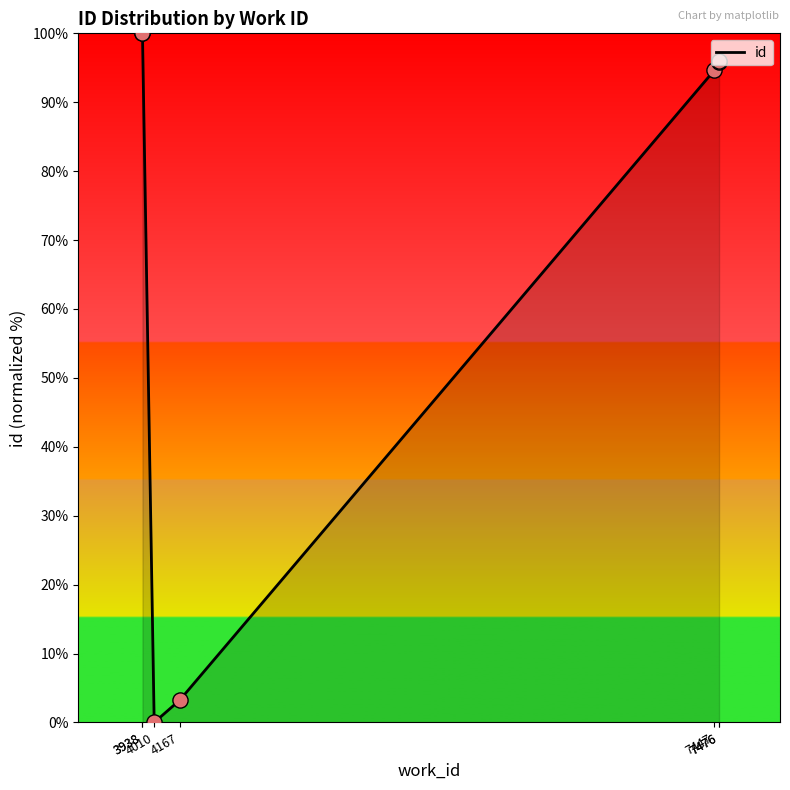

What is the change in value from 3938 to 4167?

-96.8